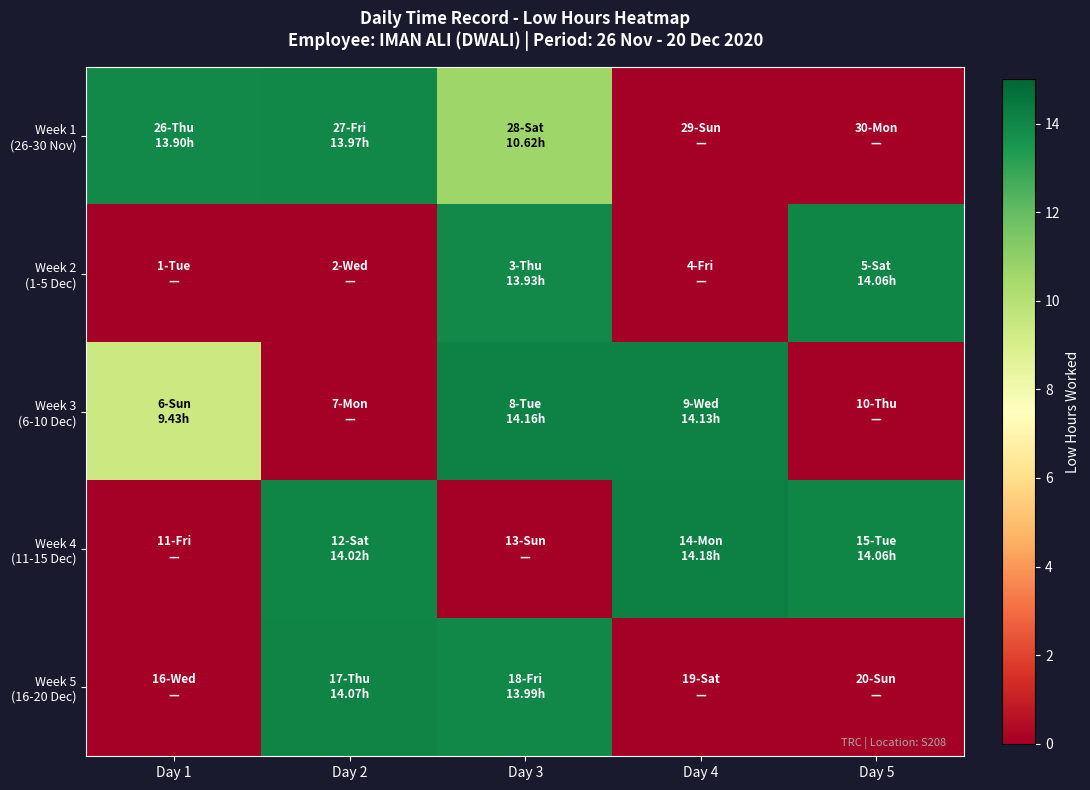

At how many categories does at least one series exceed 5?

5